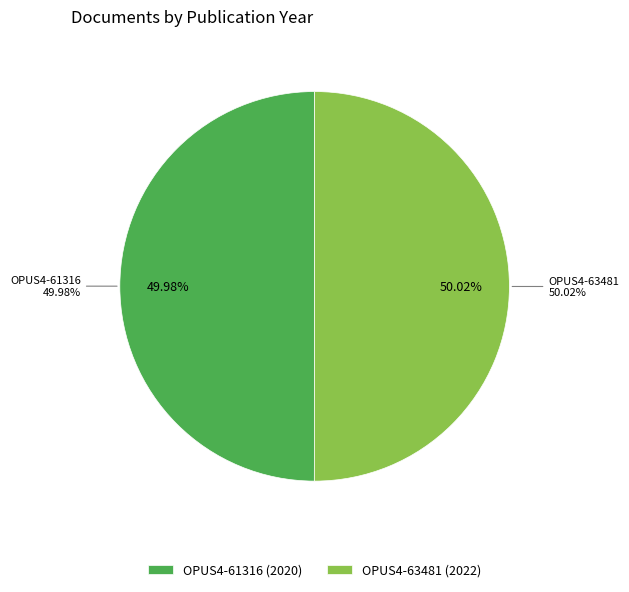

True or false: OPUS4-63481 accounts for 50% of the total.

True